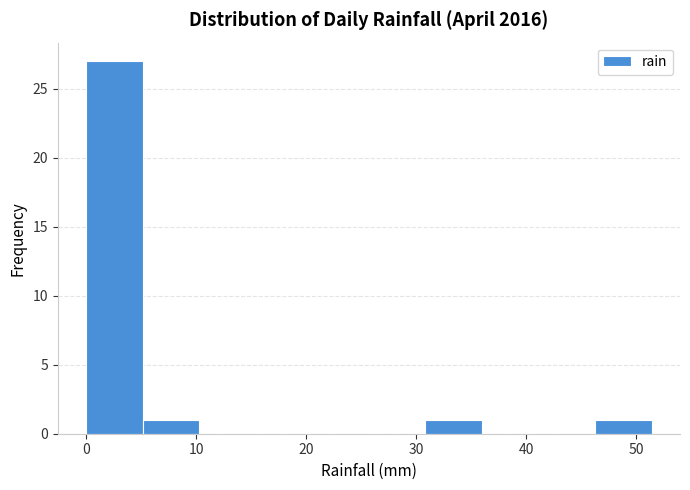

Which range on the x-axis has the tallest bar?

0 to 5